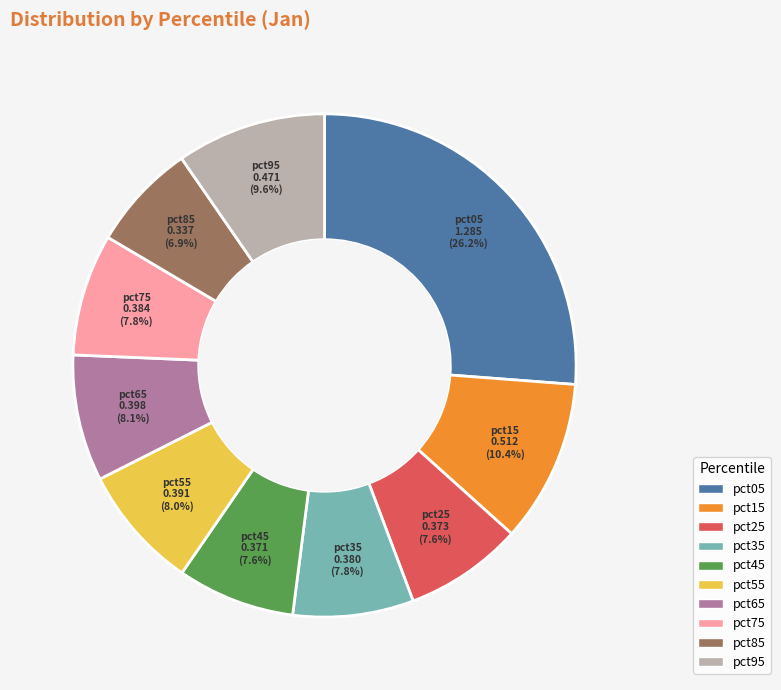

To the nearest percent, what is the difference between the pct85 and pct25 slice percentages?

1%